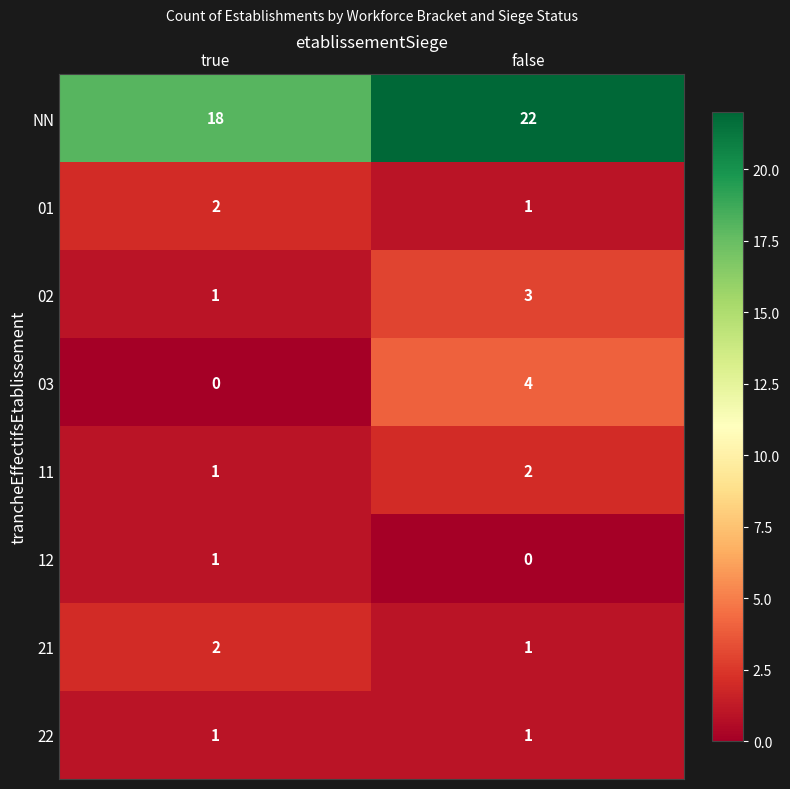

Read the 03 value at false.

4